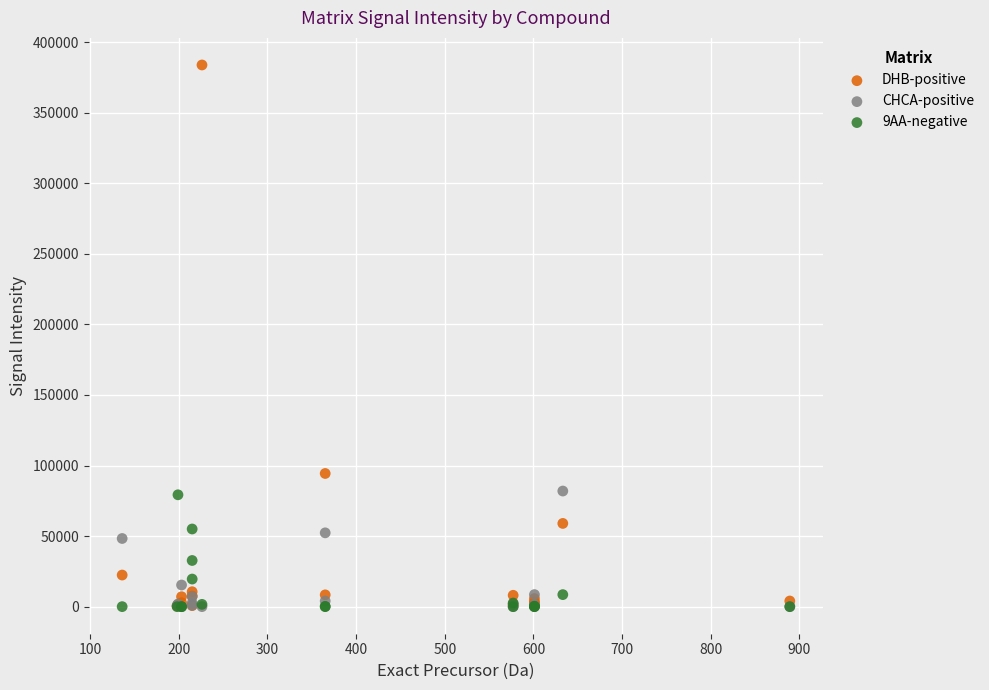

Across all series, what Y value is closest to 191898?

94346